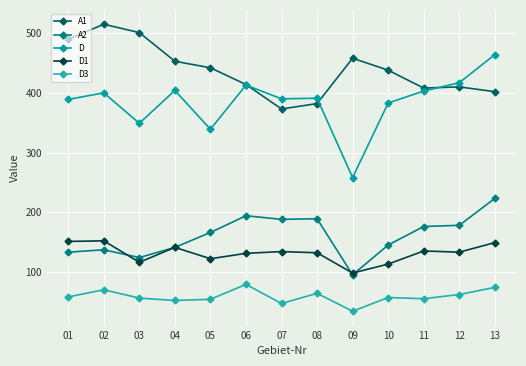

True or false: A1 has more than 2 points higher than both neighbors.

True